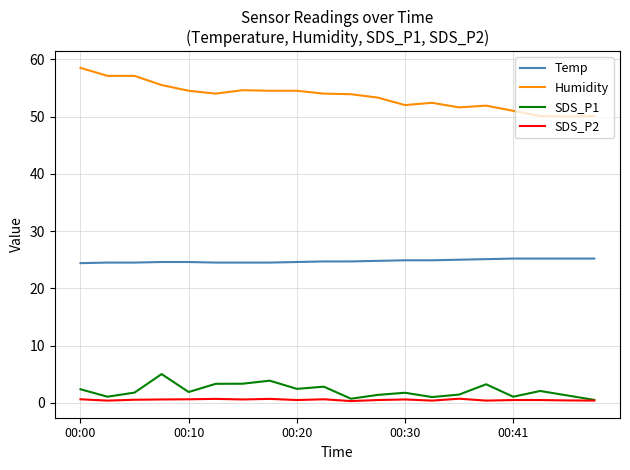

What is the maximum value shown in the chart?

58.5